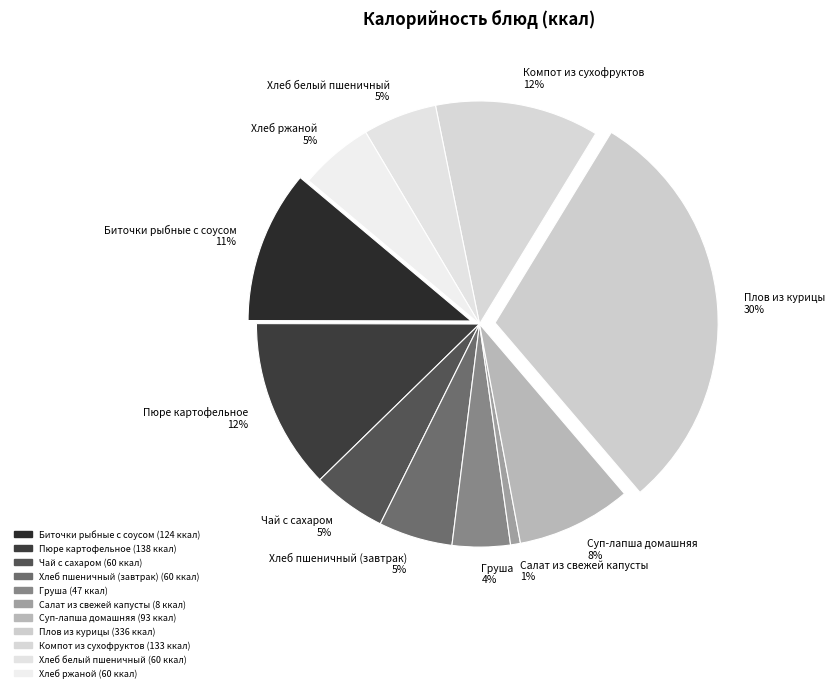

How many segments does this pie chart have?

11